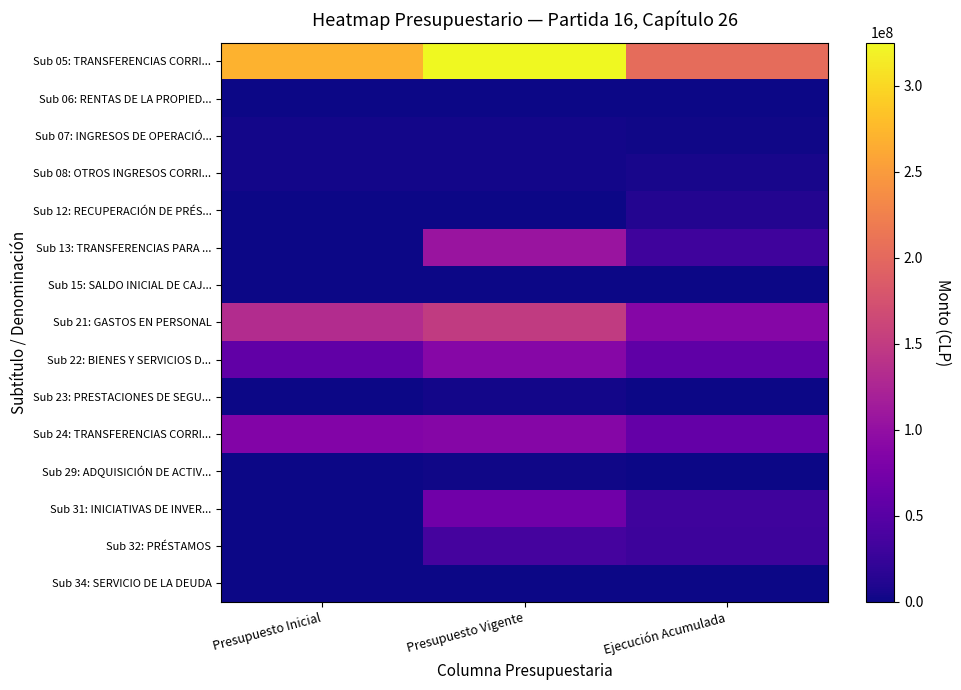

Which series has the largest range (max minus min)?

Sub 05: TRANSFERENCIAS CORRI...